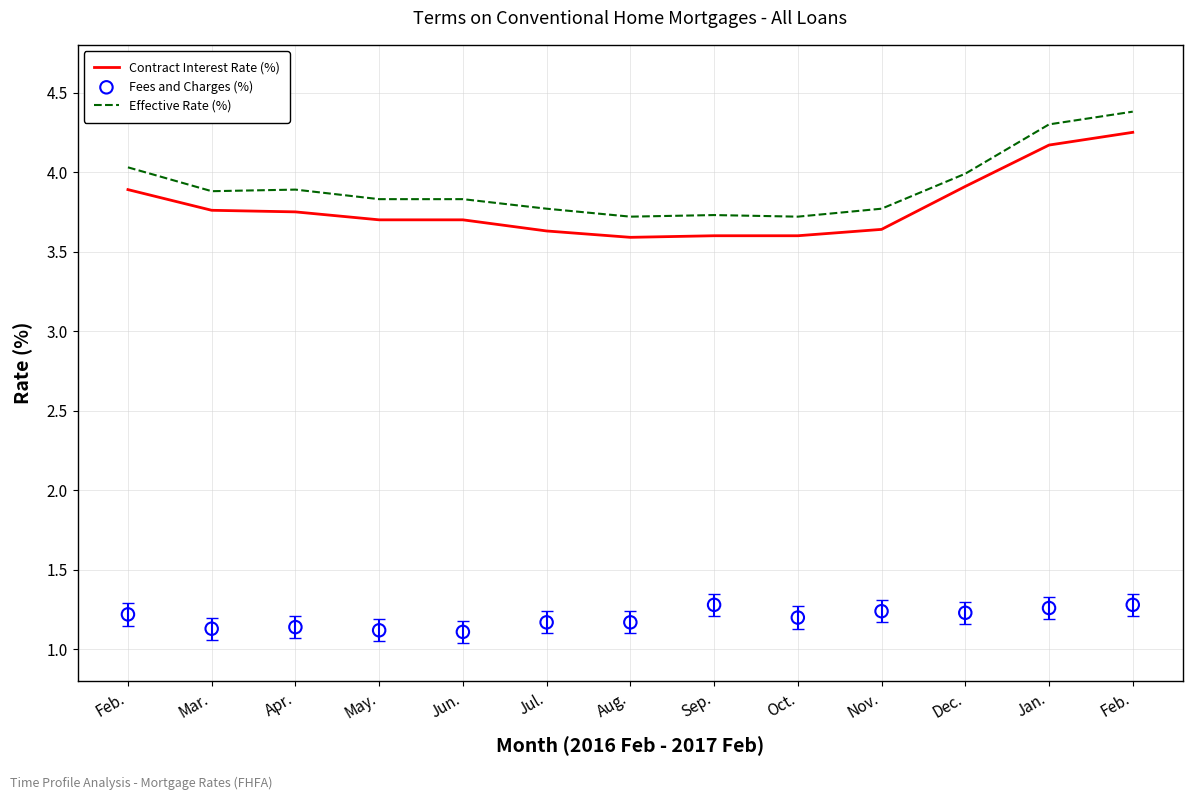

What is the total value across all series at Apr.?

8.8